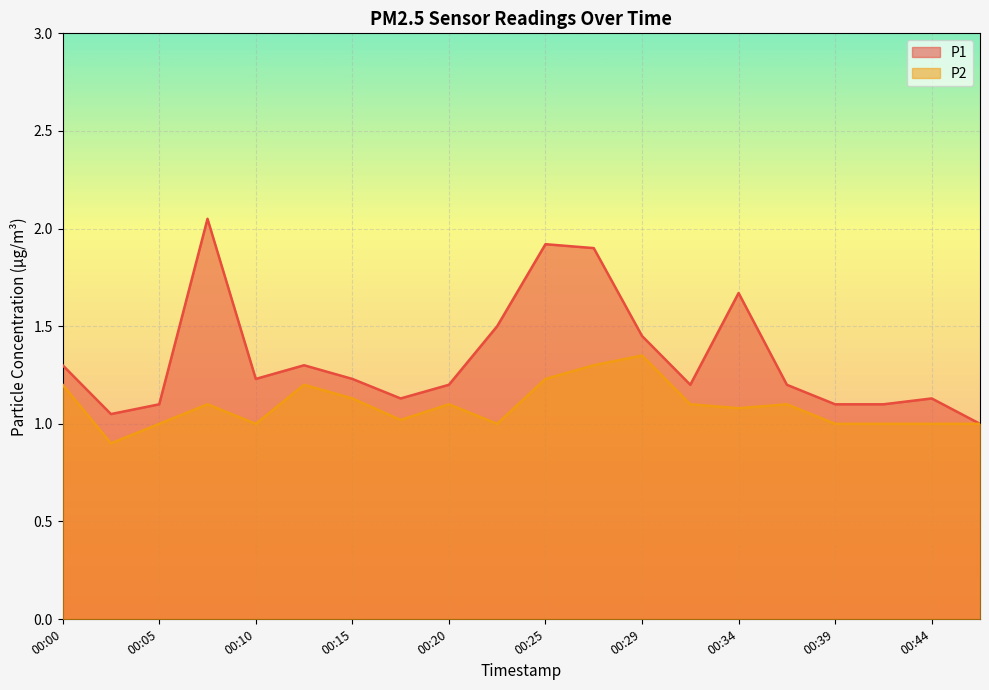

What are all the series names shown in the legend?

P1, P2